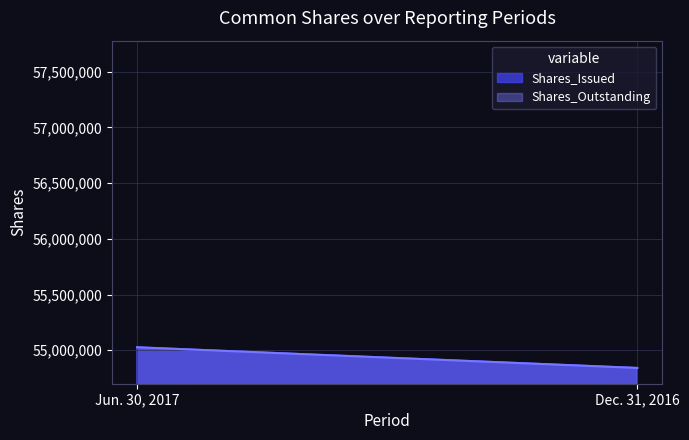

What is the difference between the maximum and minimum values in the Shares_Issued series?

185489